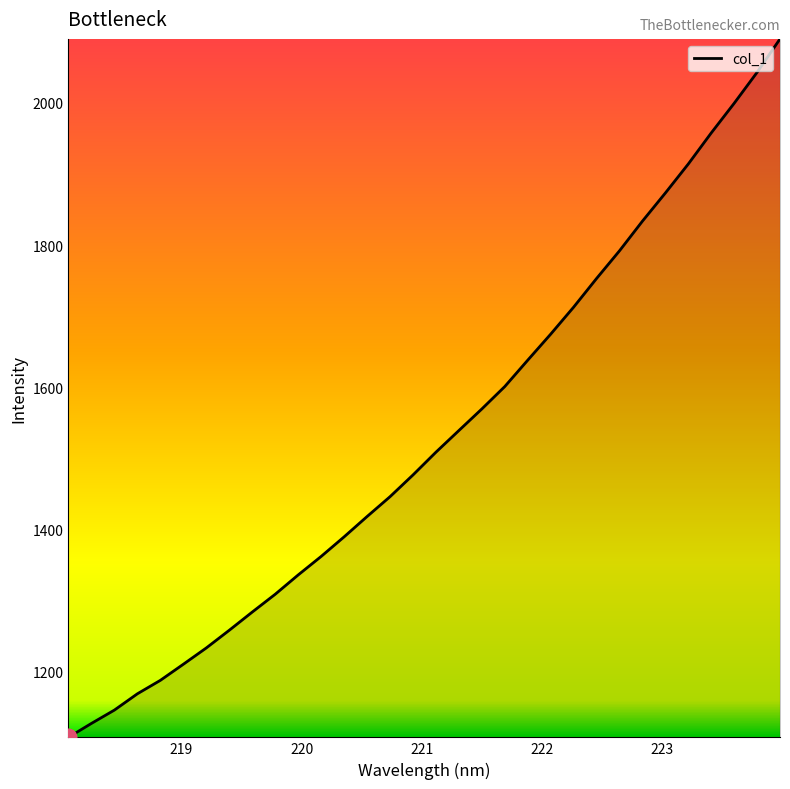

What is the smallest value displayed?

1107.7